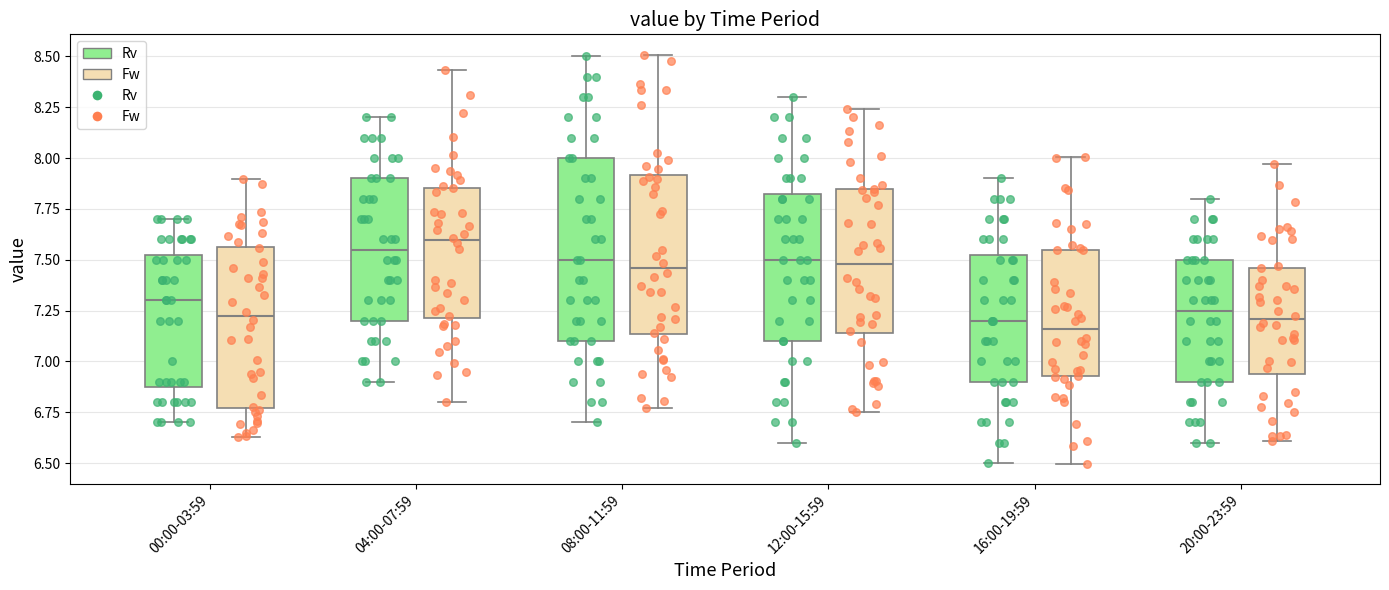

Reading left to right, read every box against the y-axis: the position of its median line, the range the box covers, and the ends of its whiskers. The values are not printed on the chart, so give them approximately, as read against the axis.

00:00-03:59 (Rv): median 7.30, box 6.90 to 7.55, whiskers 6.70 to 7.70
00:00-03:59 (Fw): median 7.30, box 6.90 to 7.55, whiskers 6.60 to 7.80
04:00-07:59 (Rv): median 7.55, box 7.20 to 7.90, whiskers 6.90 to 8.20
04:00-07:59 (Fw): median 7.55, box 7.30 to 7.90, whiskers 6.80 to 8.40
08:00-11:59 (Rv): median 7.50, box 7.10 to 8.00, whiskers 6.70 to 8.50
08:00-11:59 (Fw): median 7.55, box 7.10 to 7.90, whiskers 6.65 to 8.45
12:00-15:59 (Rv): median 7.50, box 7.10 to 7.85, whiskers 6.60 to 8.30
12:00-15:59 (Fw): median 7.55, box 7.10 to 7.80, whiskers 6.45 to 8.20
16:00-19:59 (Rv): median 7.20, box 6.90 to 7.55, whiskers 6.50 to 7.90
16:00-19:59 (Fw): median 7.20, box 6.80 to 7.55, whiskers 6.40 to 7.95
20:00-23:59 (Rv): median 7.25, box 6.90 to 7.50, whiskers 6.60 to 7.80
20:00-23:59 (Fw): median 7.25, box 6.95 to 7.55, whiskers 6.45 to 7.80